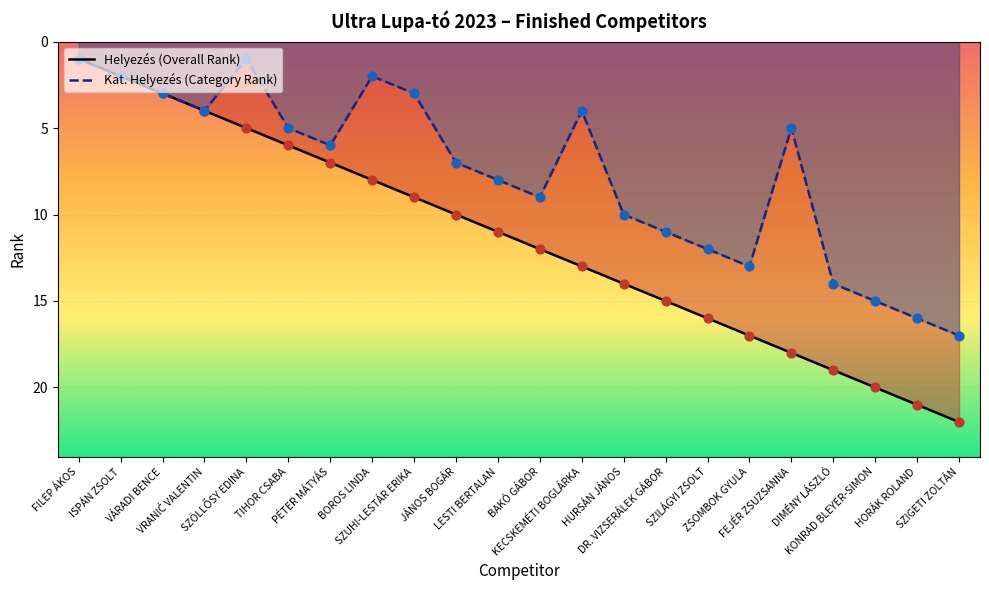

Is the value of Helyezés (Overall Rank) at SZILÁGYI ZSOLT greater than the value of Kat. Helyezés (Category Rank) at FEJÉR ZSUZSANNA?

Yes